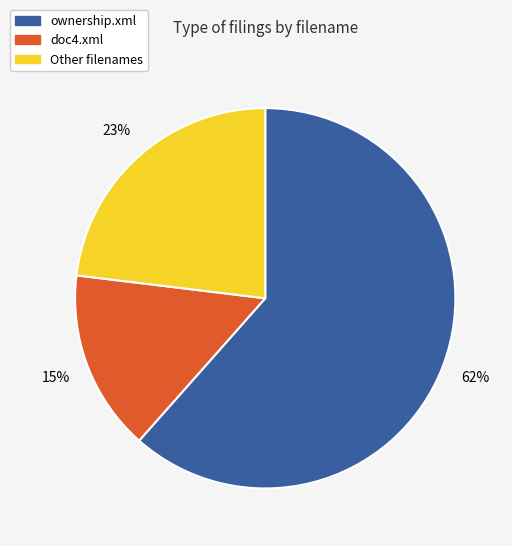

Does any single category account for the majority?

Yes